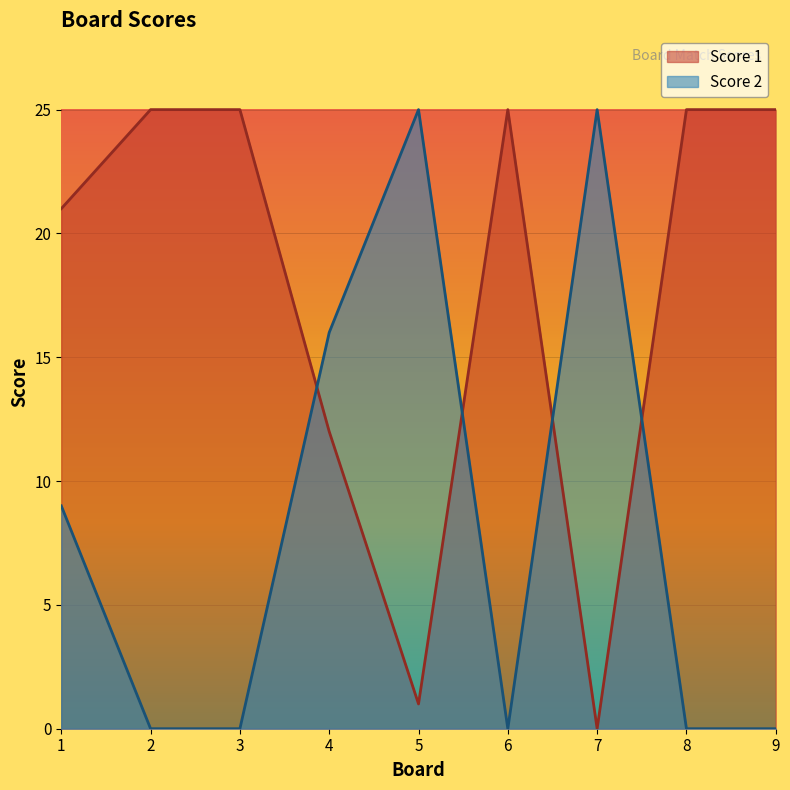

How many lines are shown in the chart?

2